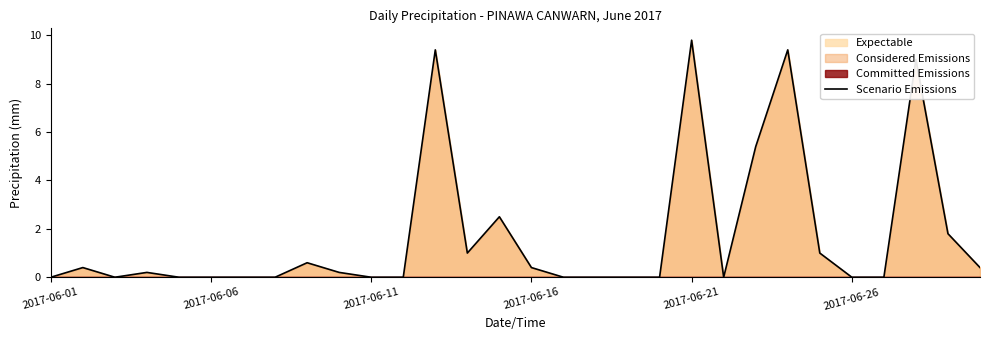

The Scenario Emissions series shows 9.8 at 2017-06-21. True or false?

True